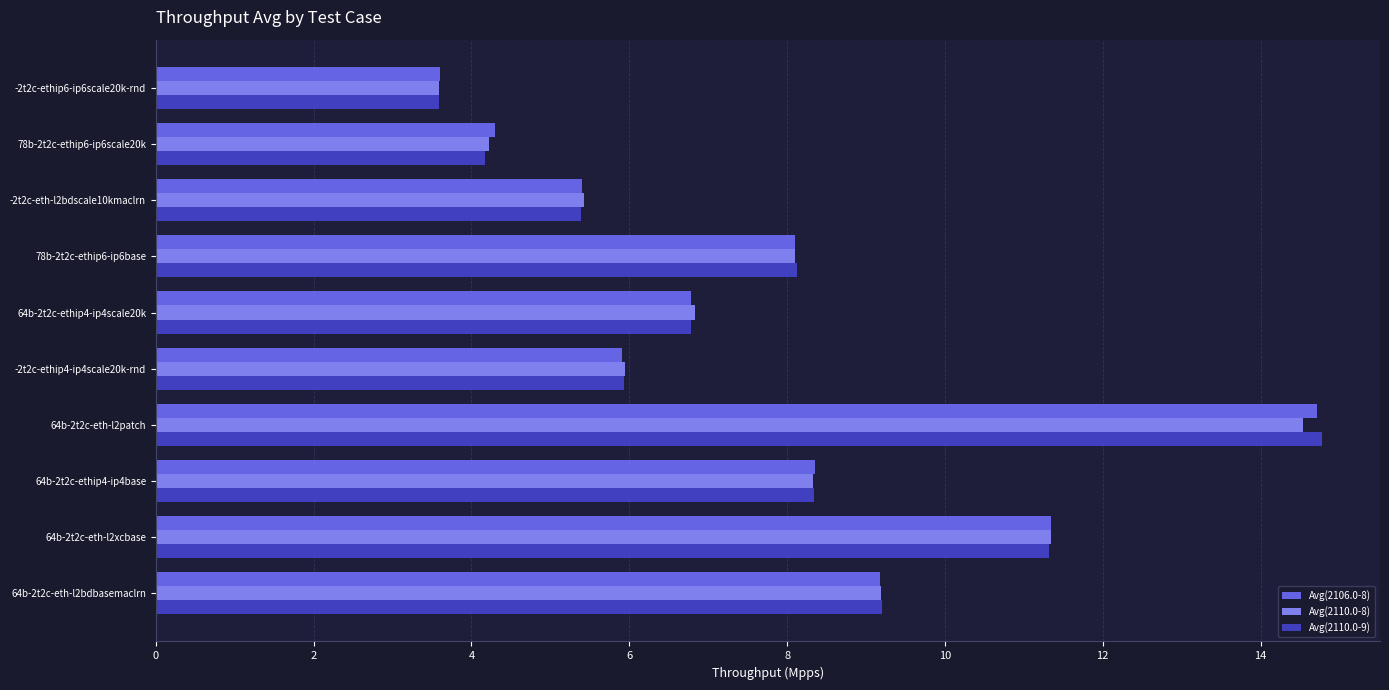

What is the difference between the maximum and second lowest values in the Avg(2110.0-9) series?

10.6